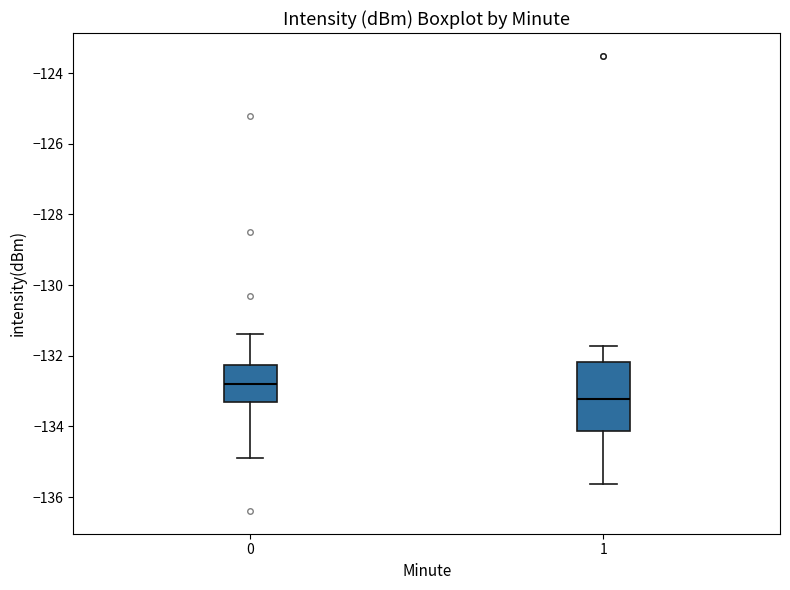

Which box is the tallest, from its lower edge to its upper edge?

1